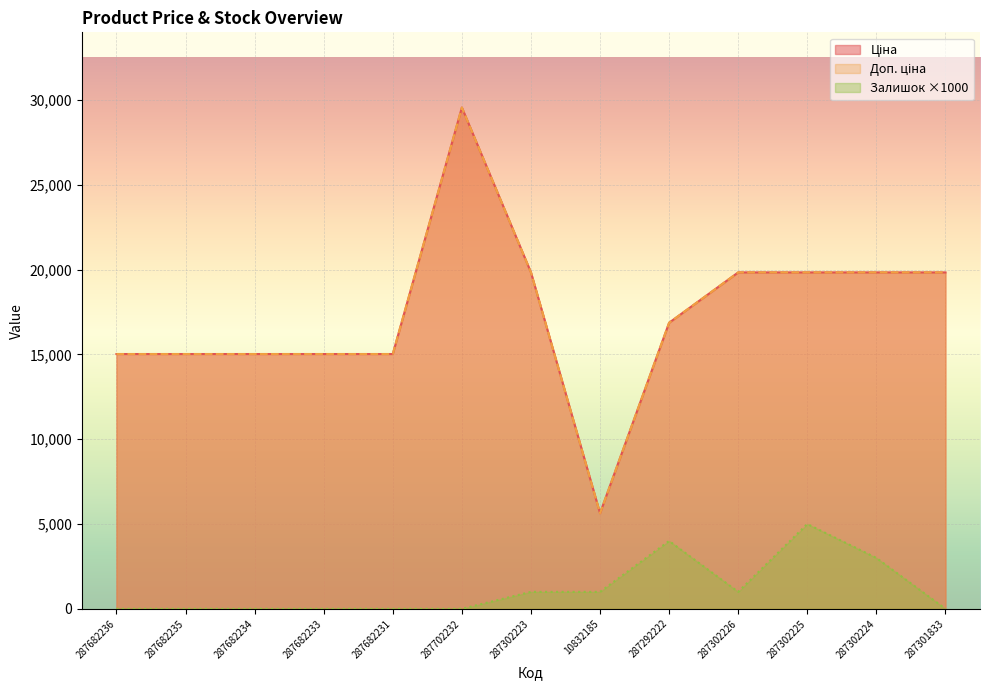

How many lines are shown in the chart?

3